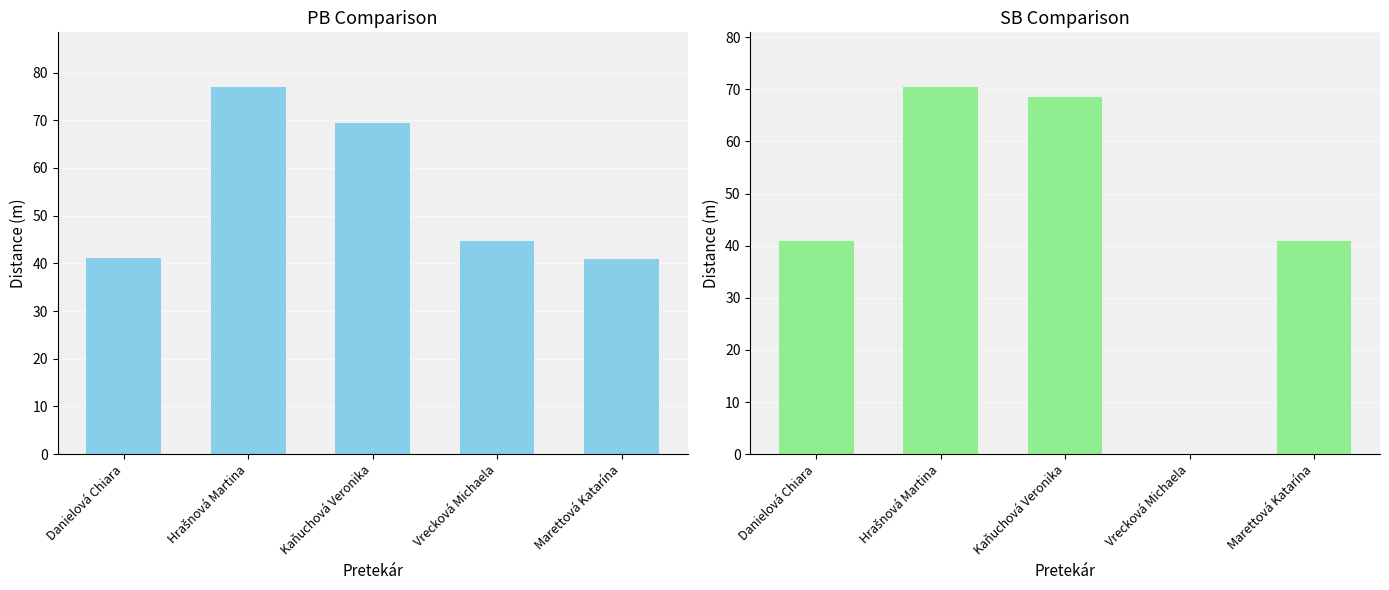

Between Hrašnová Martina and Marettová Katarína, which is larger?

Hrašnová Martina